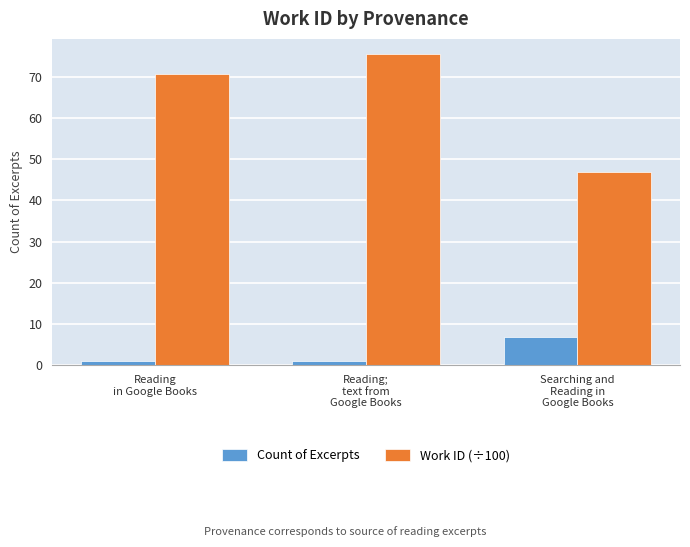

What is the sum of all Work ID (÷100) values?

193.1